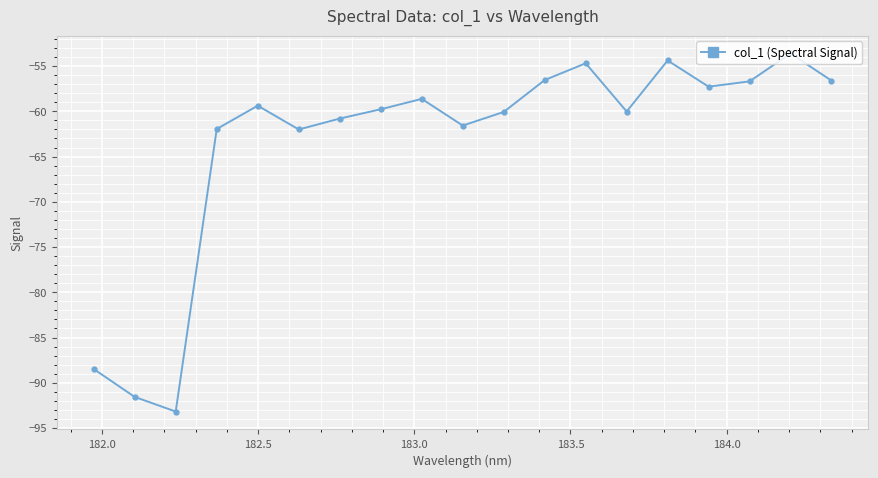

How many points are higher than both their immediate neighbors (excluding endpoints)?

5